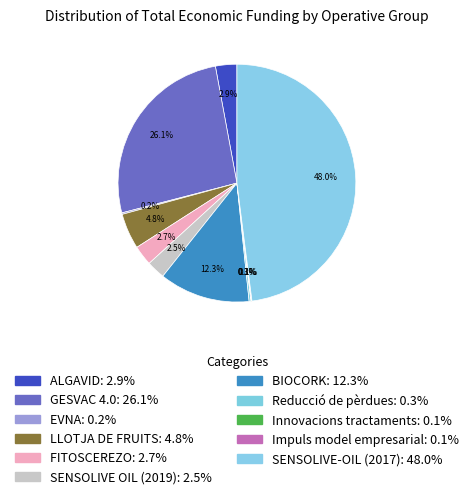

Does any single category account for the majority?

No